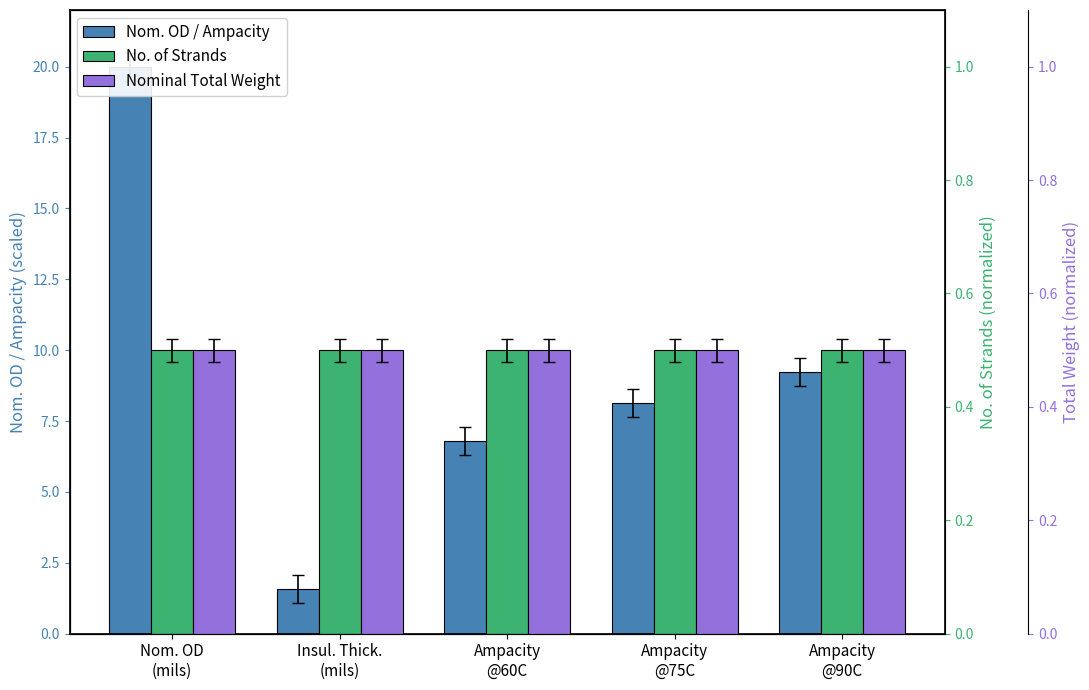

At which category does the chart reach its minimum across all series?

Nom. OD
(mils)